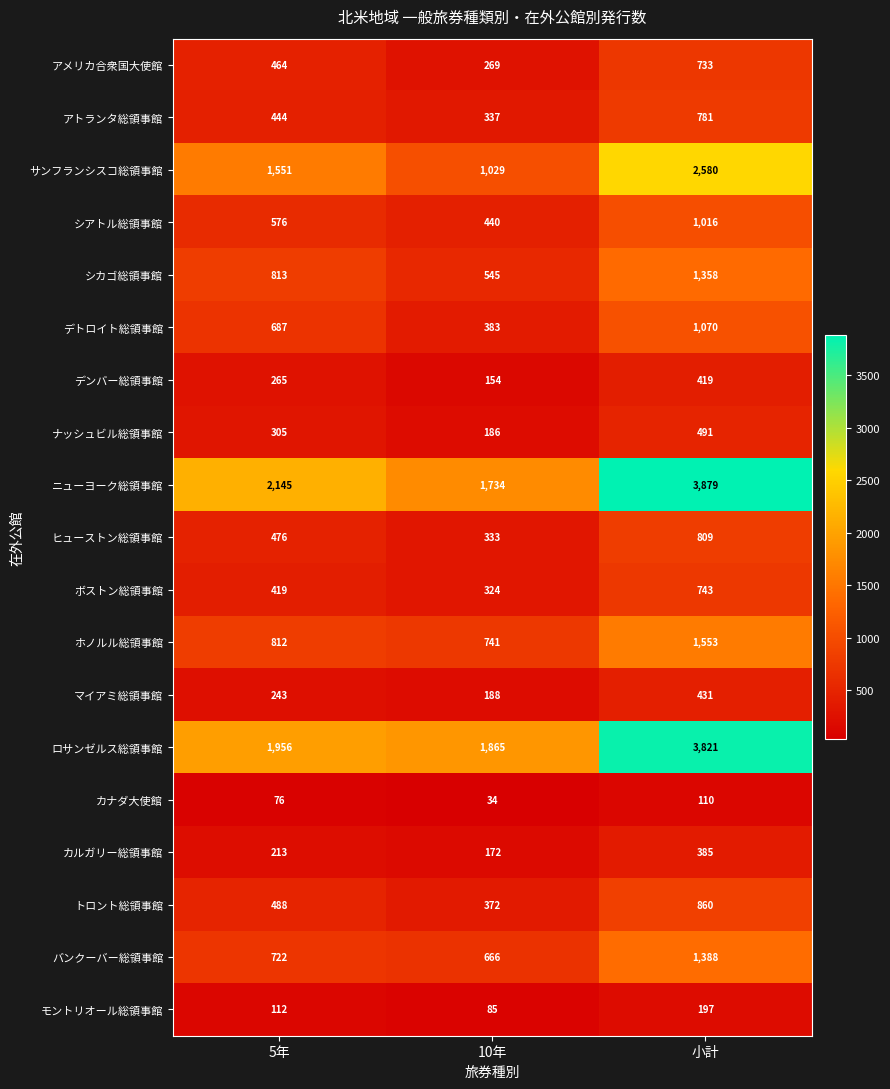

Is it true that トロント総領事館 equals 488 at 5年?

True